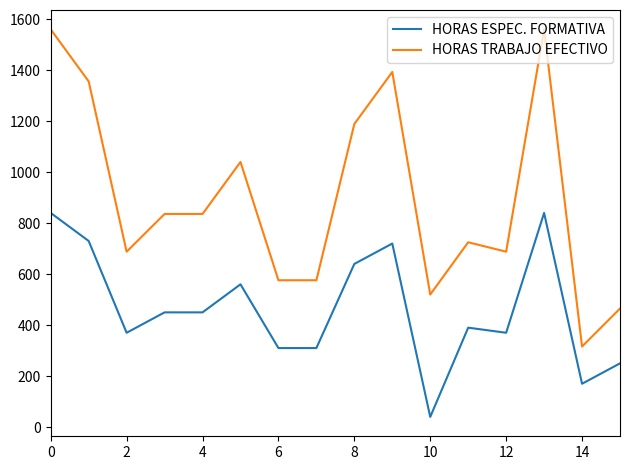

List the series in order of their peak value, highest first.

HORAS TRABAJO EFECTIVO, HORAS ESPEC. FORMATIVA